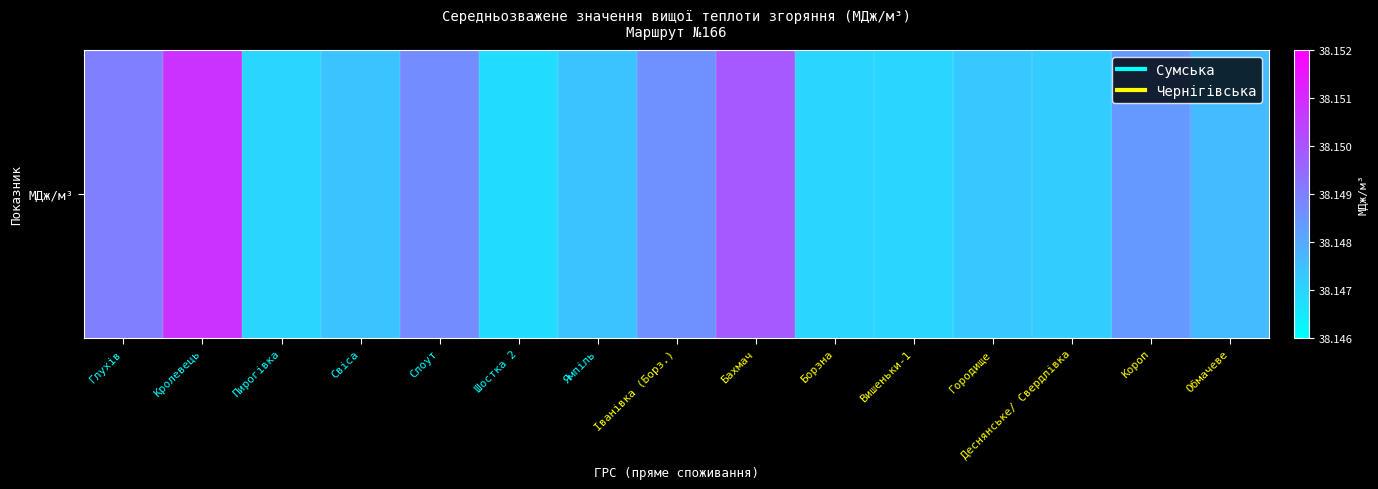

At which category does the chart reach its peak across all series?

Кролевець